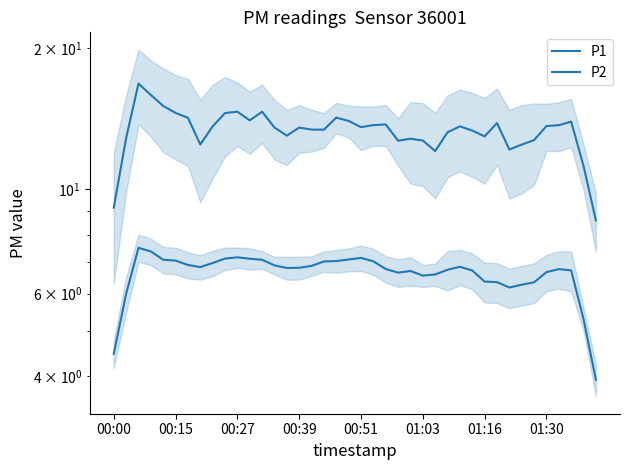

Which has a higher value, 9 or 28?

9